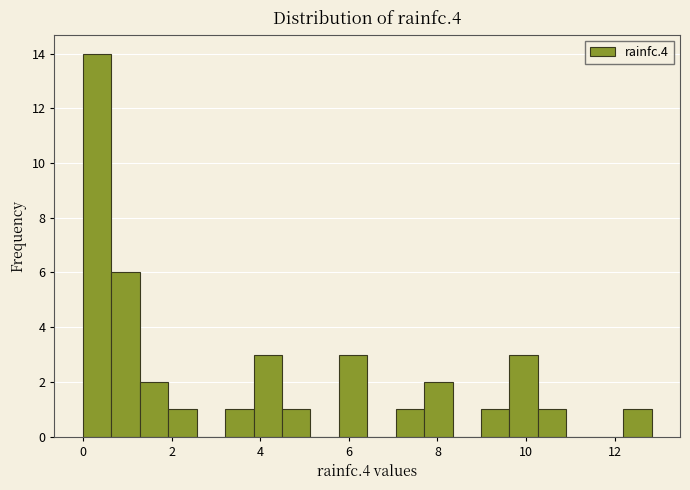

Read against the x-axis, roughly where is the centre of the tallest bar?

0.4